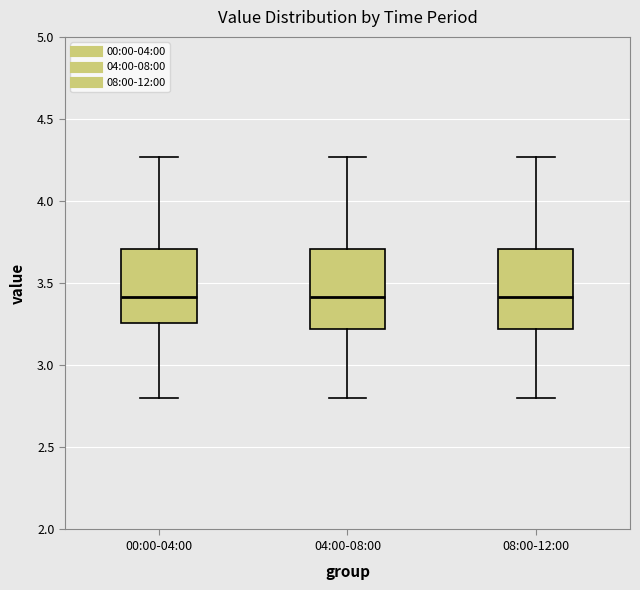

Reading left to right, transcribe this box plot: for each box, give where its median line is, the range the box spans, and where its two whiskers end, as read against the y-axis. The values are not printed on the chart, so give them approximately, as read against the axis.

00:00-04:00: median 3.40, box 3.25 to 3.70, whiskers 2.80 to 4.25
04:00-08:00: median 3.40, box 3.20 to 3.70, whiskers 2.80 to 4.25
08:00-12:00: median 3.40, box 3.20 to 3.70, whiskers 2.80 to 4.25